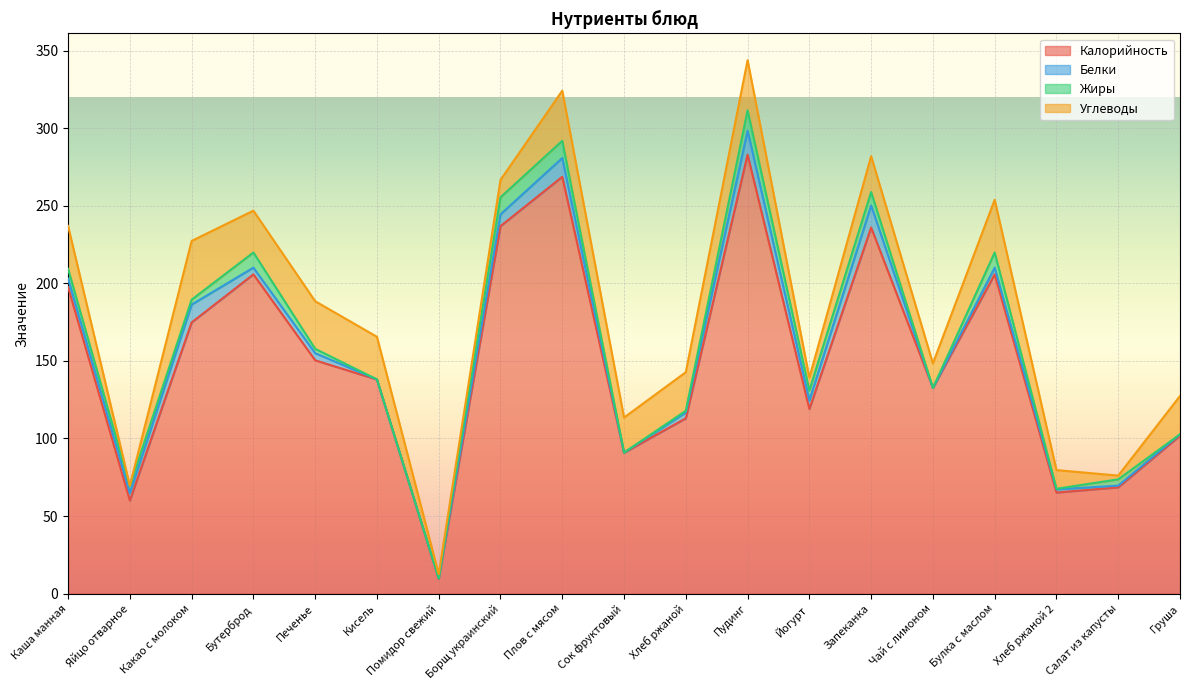

What is the difference between the maximum and minimum values in the Жиры series?

13.2